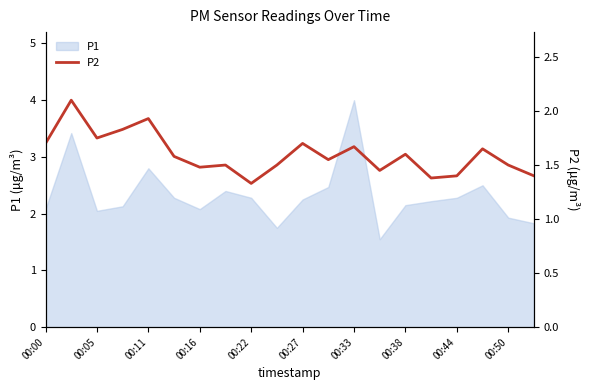

What is the greatest value displayed?

2.1